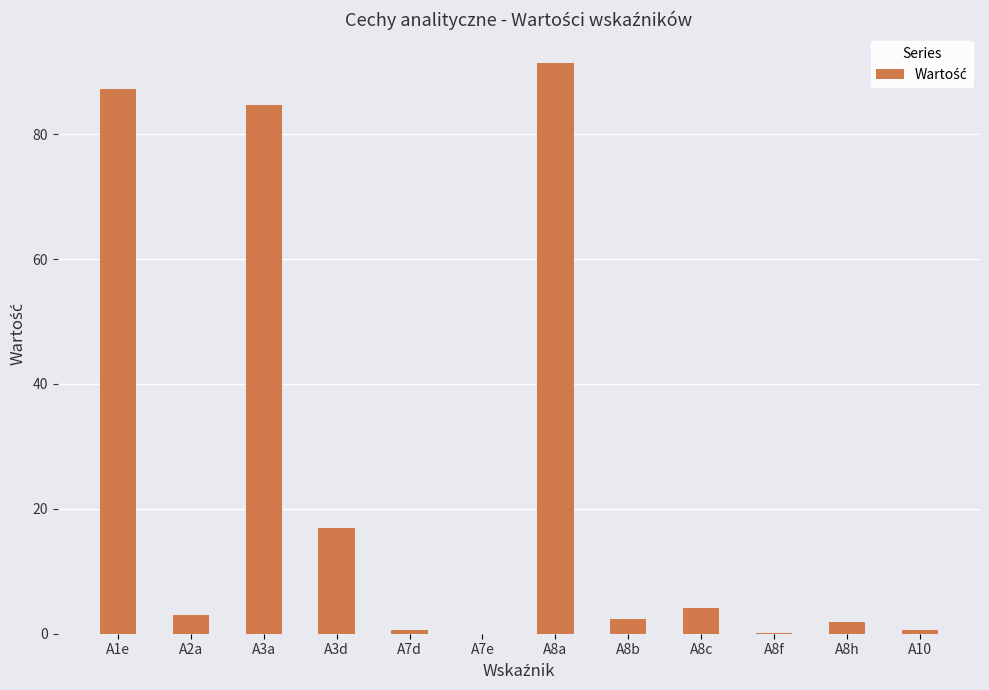

What is the sum of the values at A7d and A8c?

4.7